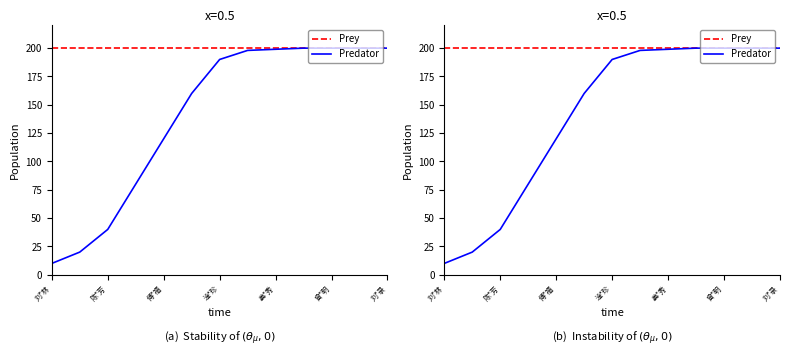

What are all the series names shown in the legend?

Prey, Predator